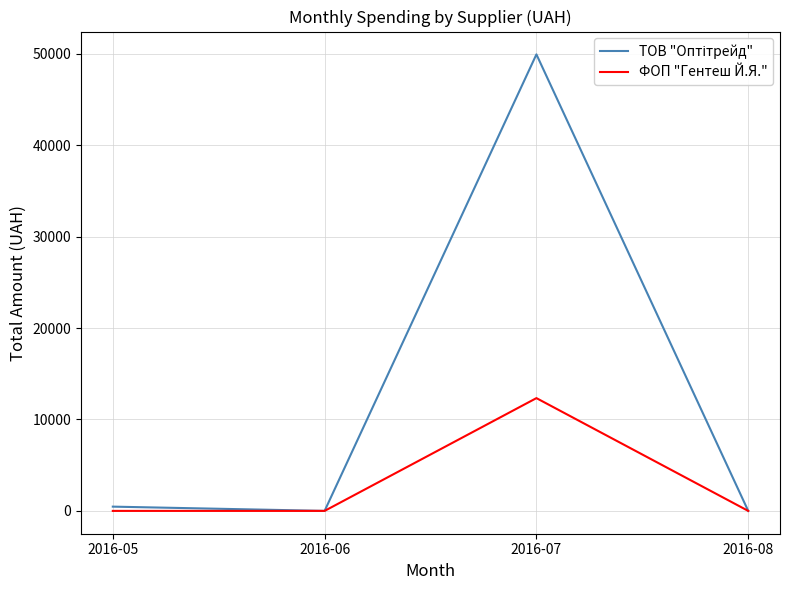

At which category is the sum across all series the highest?

2016-07